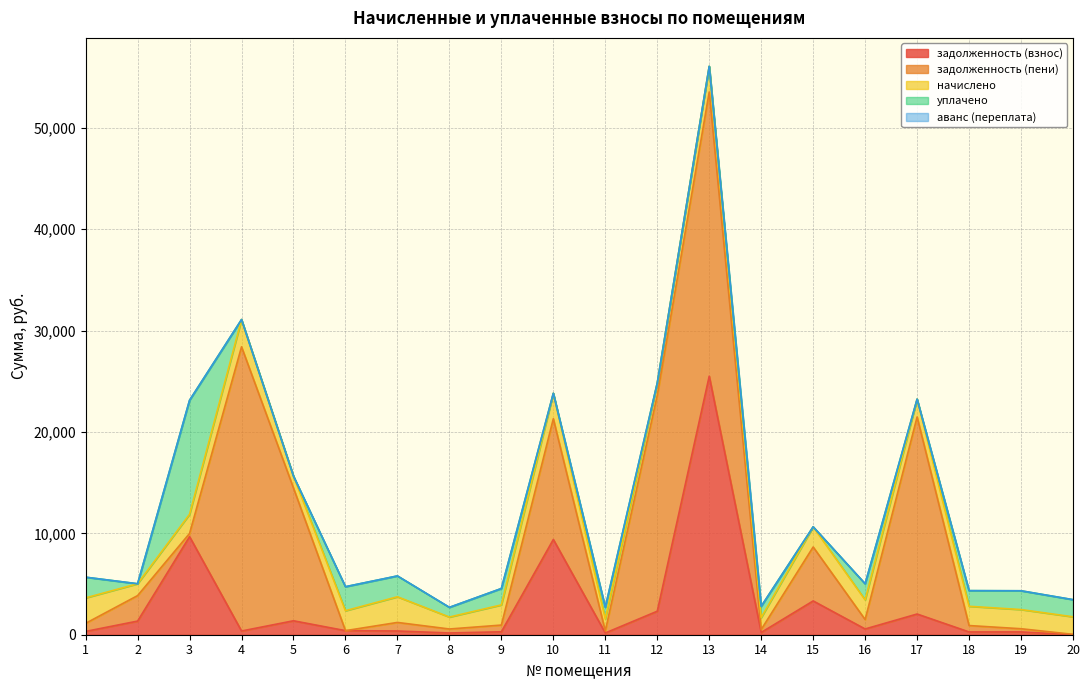

Is it true that уплачено equals 7186.8 at 5?

False